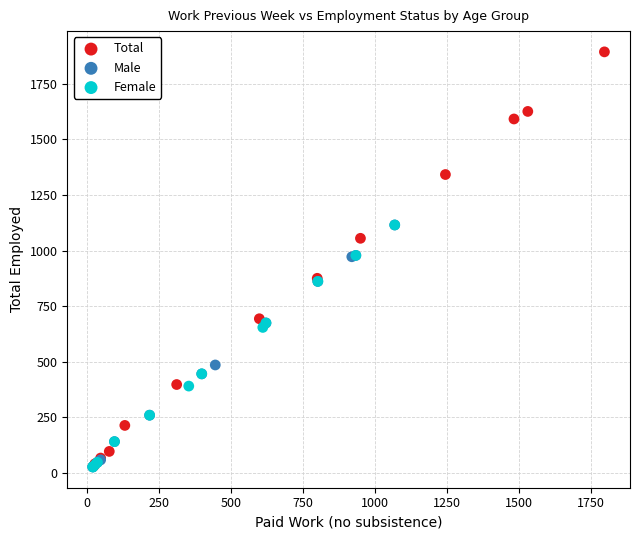

Which series has the largest Y range (max minus min)?

Total